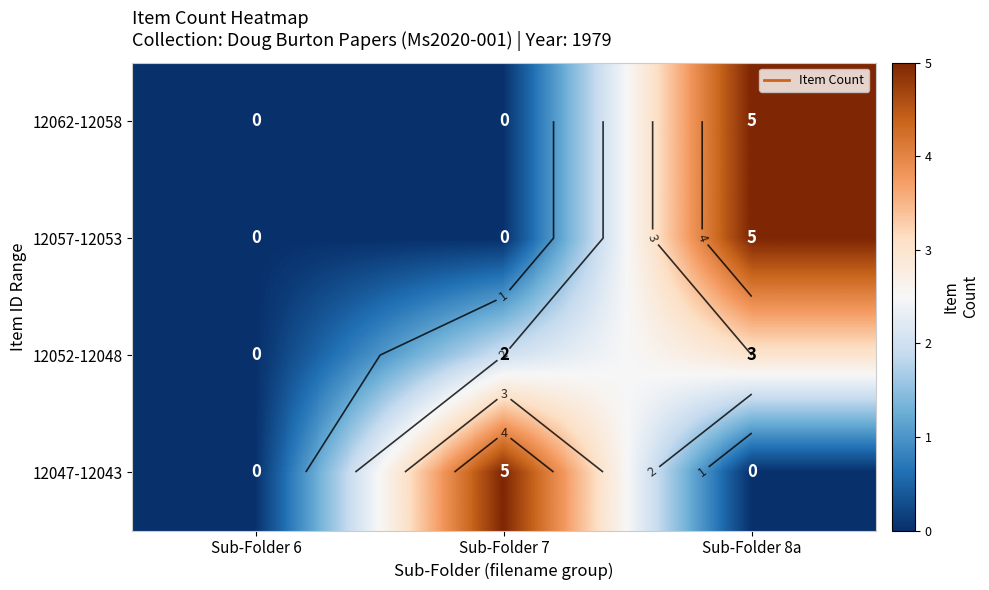

How many values in 12052-12048 are above zero?

2